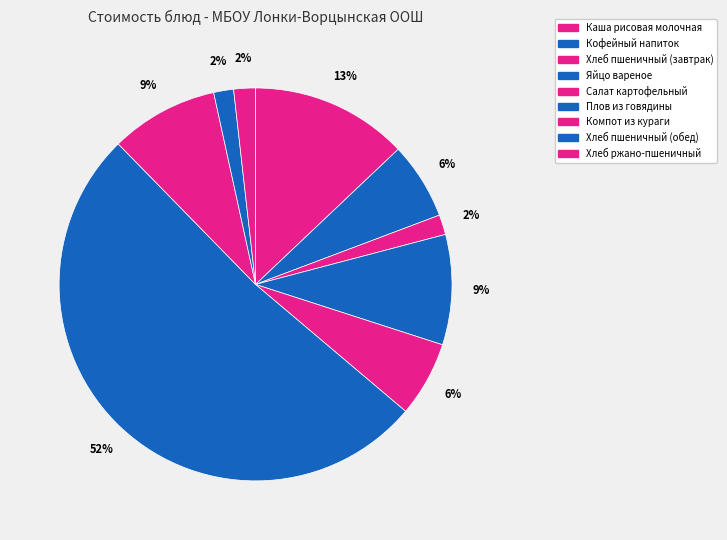

Does any single category account for the majority?

Yes